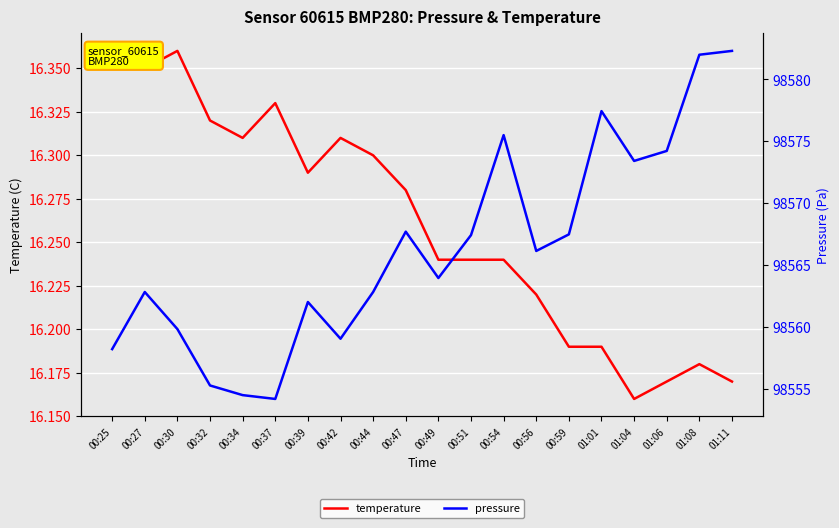

List the series in order of their peak value, highest first.

pressure, temperature